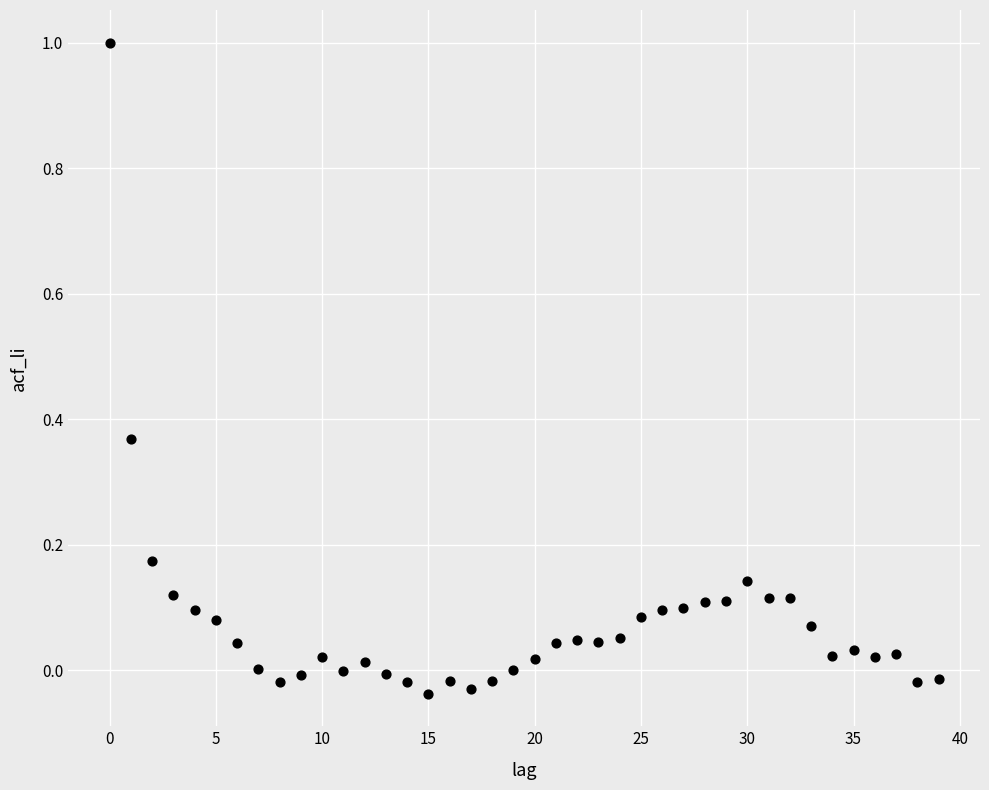

What is the range of Y values (max minus min)?

1.0